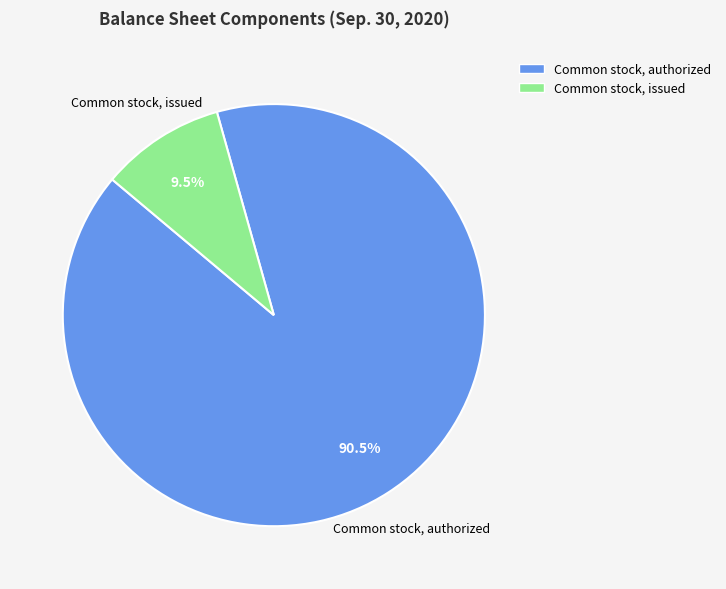

To the nearest percent, what is the difference between the largest and smallest slice percentages?

81%